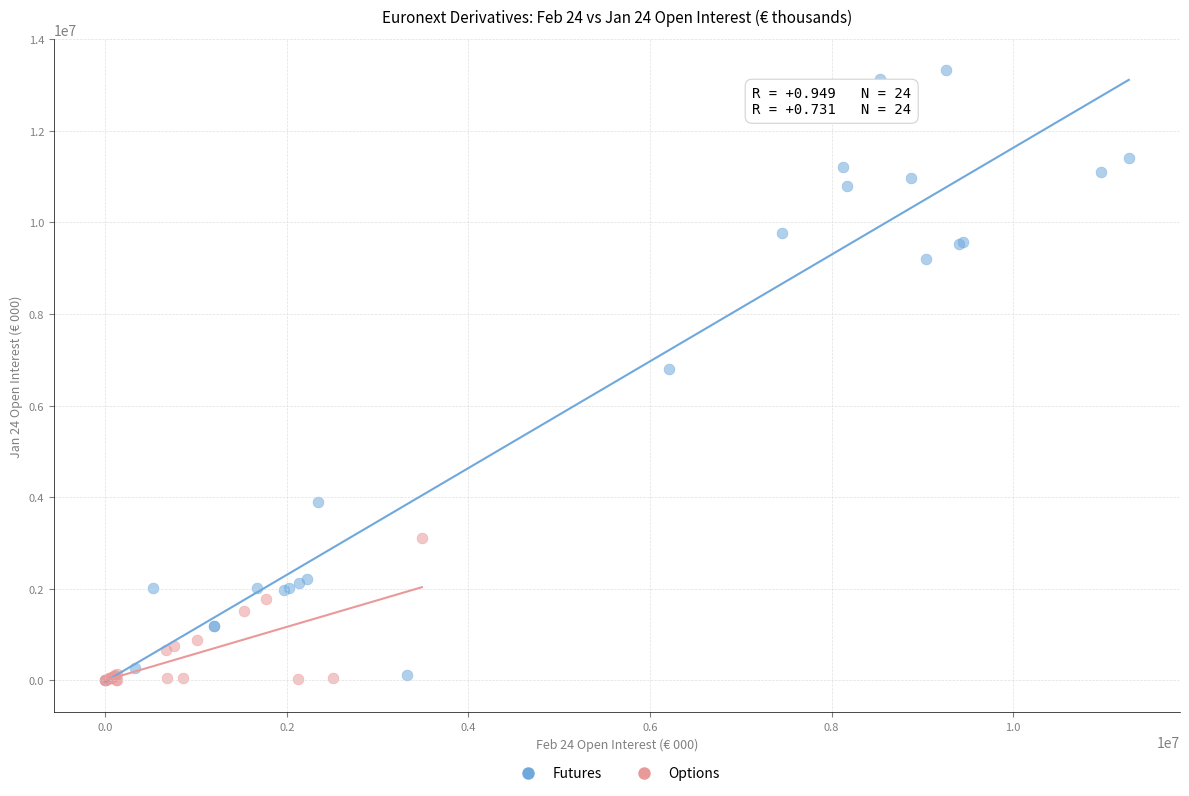

Which series contains the highest Y value?

Futures